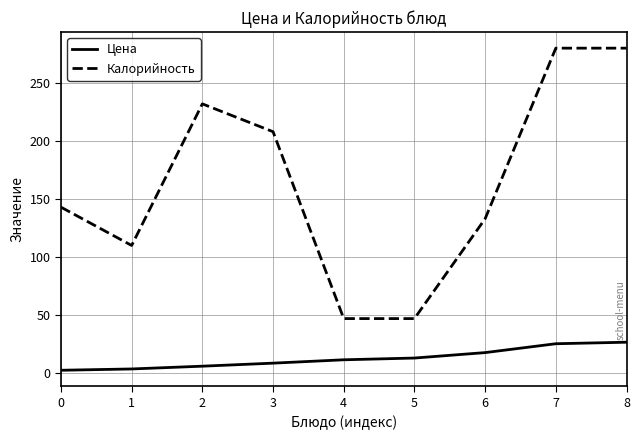

What is the difference between the maximum and second lowest values in the Цена series?

23.0